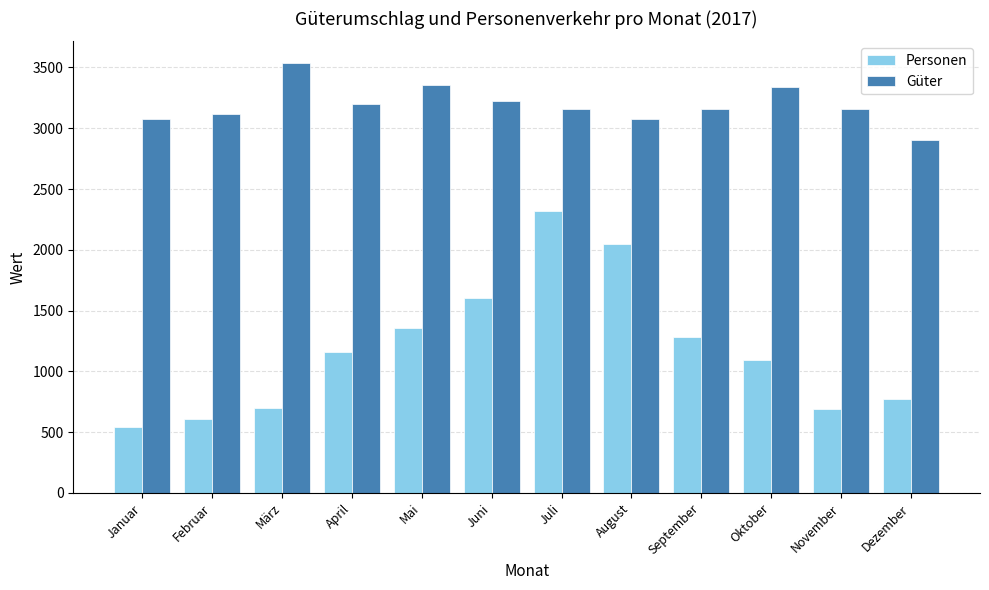

What is the difference between the Güter values at August and September?

83.3